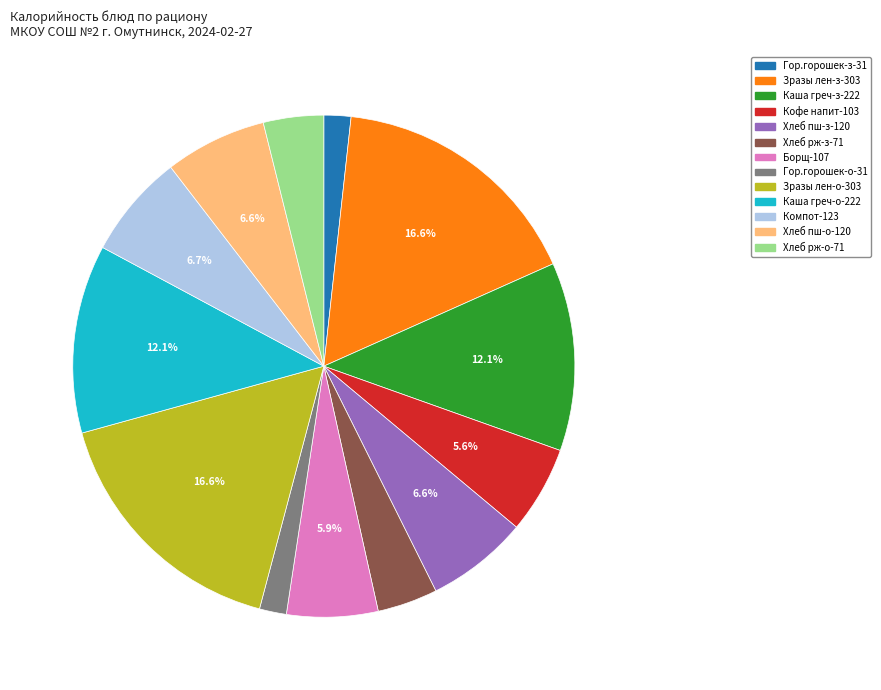

Is there any slice that represents more than half of the pie?

No